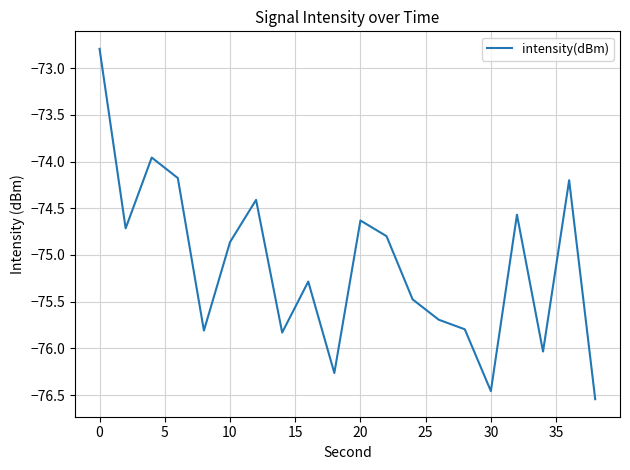

How many lines are shown in the chart?

1